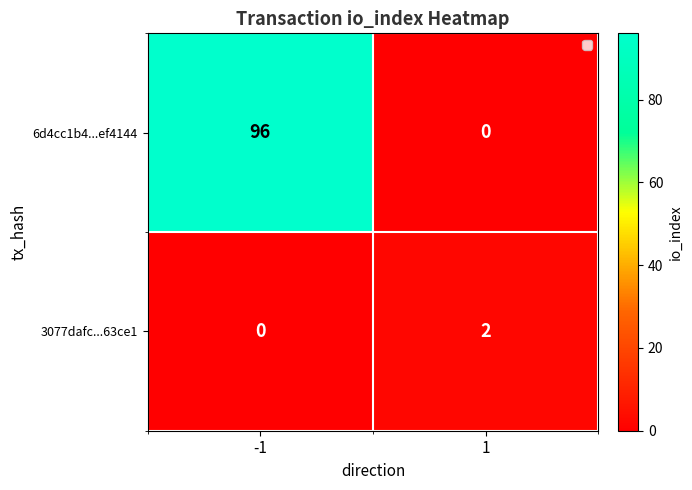

Reading right to left, what are all the values shown in this chart?

6d4cc1b4...ef4144: 0	96
3077dafc...63ce1: 2	0